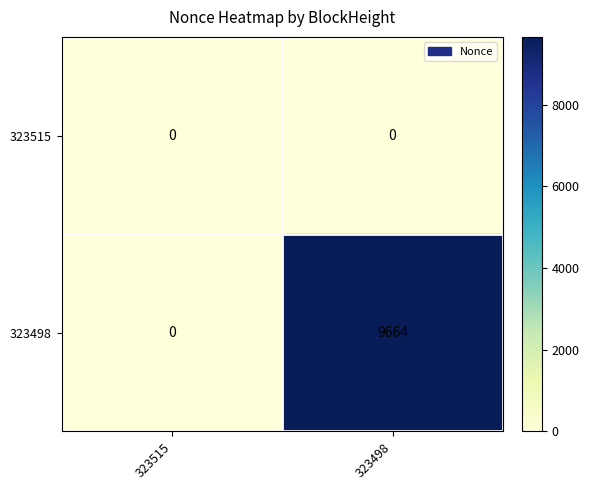

What is the spread (max minus min) of values at 323498?

9664